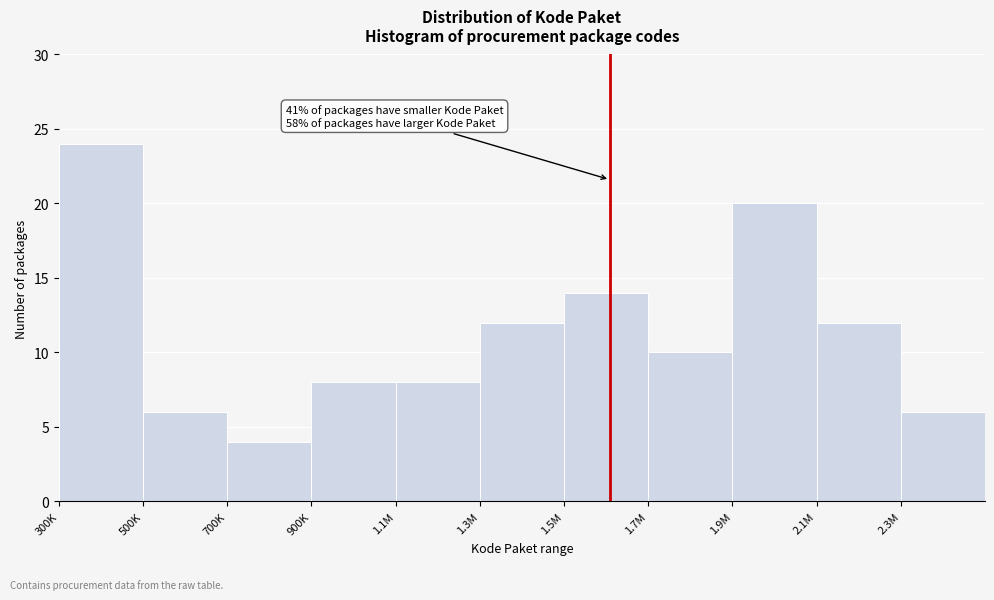

Reading left to right, transcribe all the data shown in this chart.

24	6	4	8	8	12	14	10	20	12	6